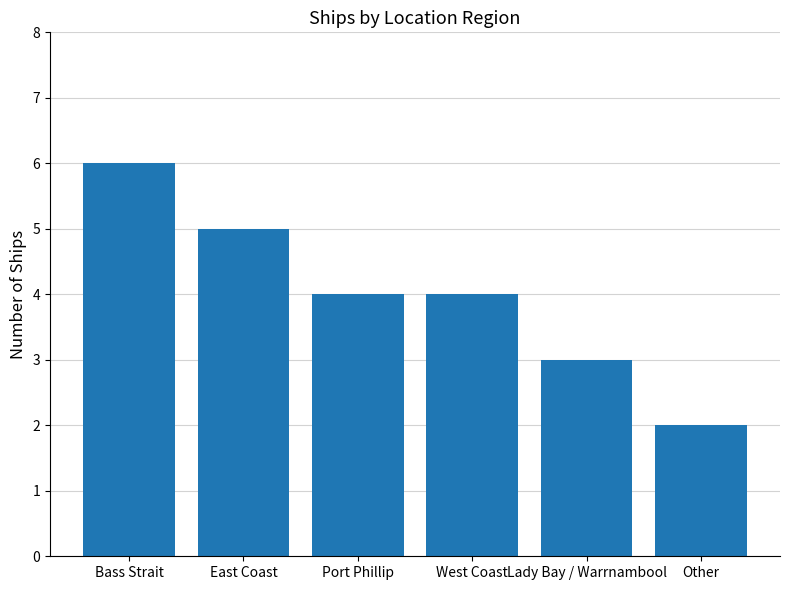

True or false: the data shows 6 at West Coast.

False